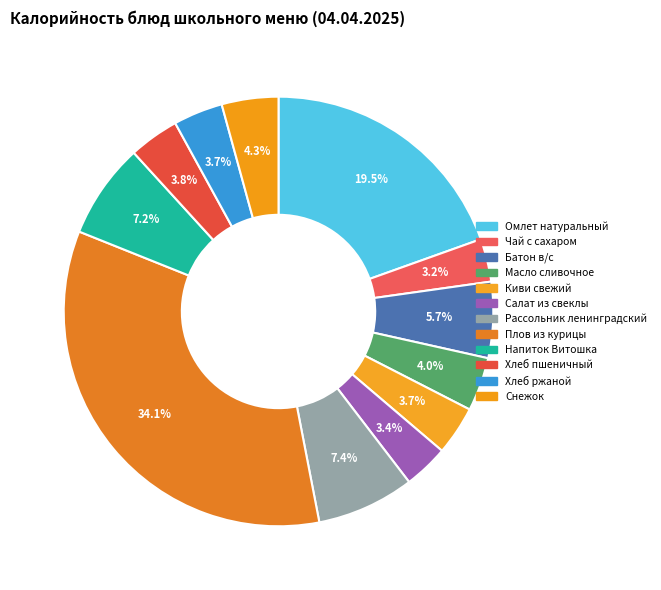

How many segments does this pie chart have?

12